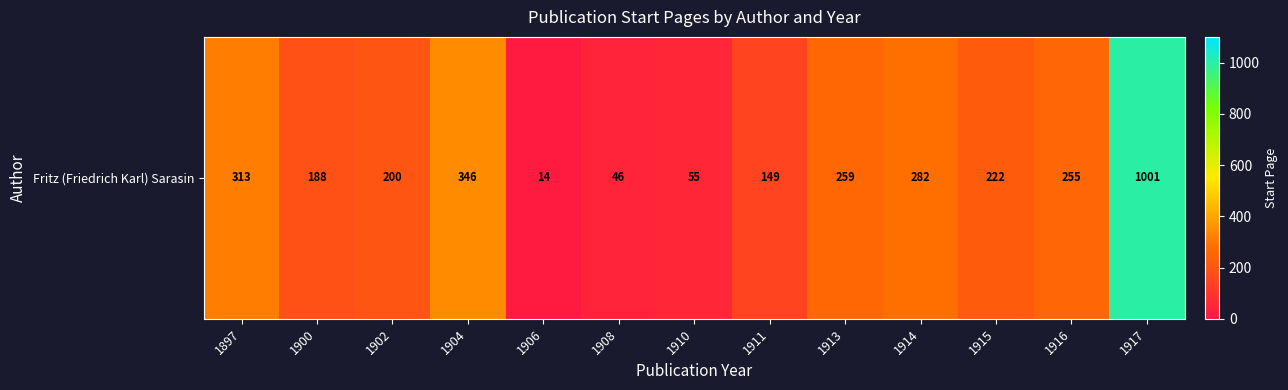

What is the ratio of the value at 1902 to the value at 1908?

4.3